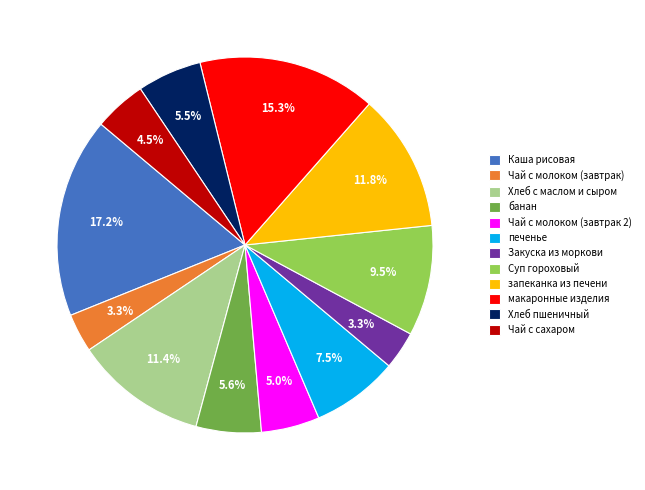

How many slices are in this pie chart?

12